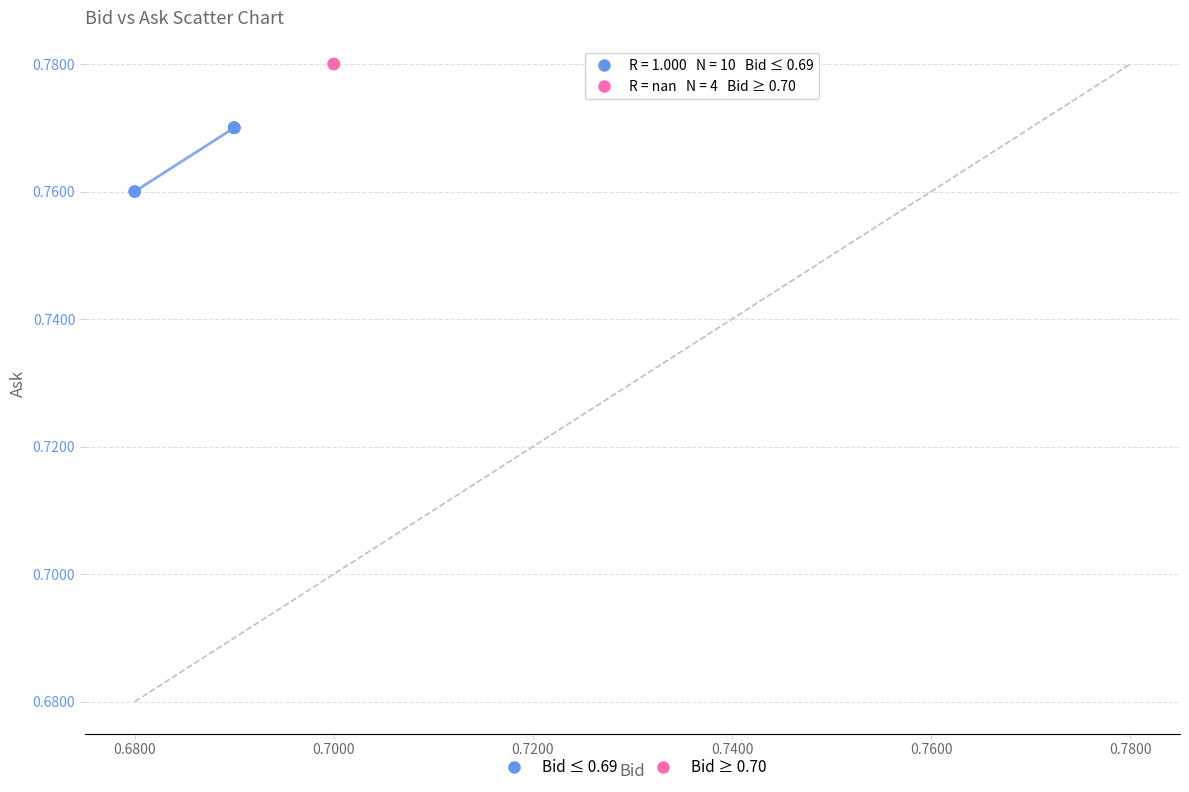

Which series contains the highest Y value?

Bid ≥ 0.70